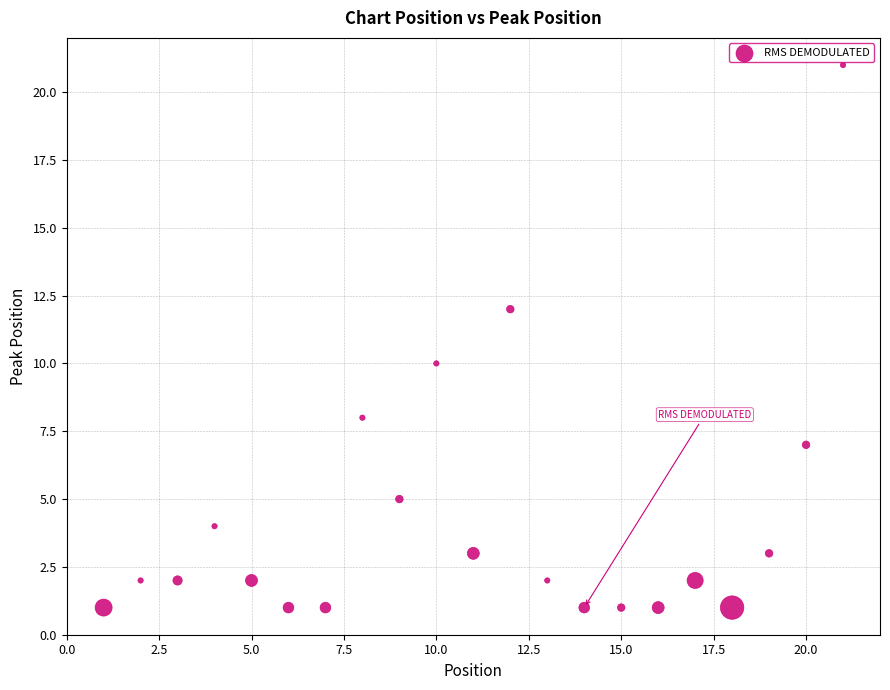

What is the range of Y values (max minus min)?

20